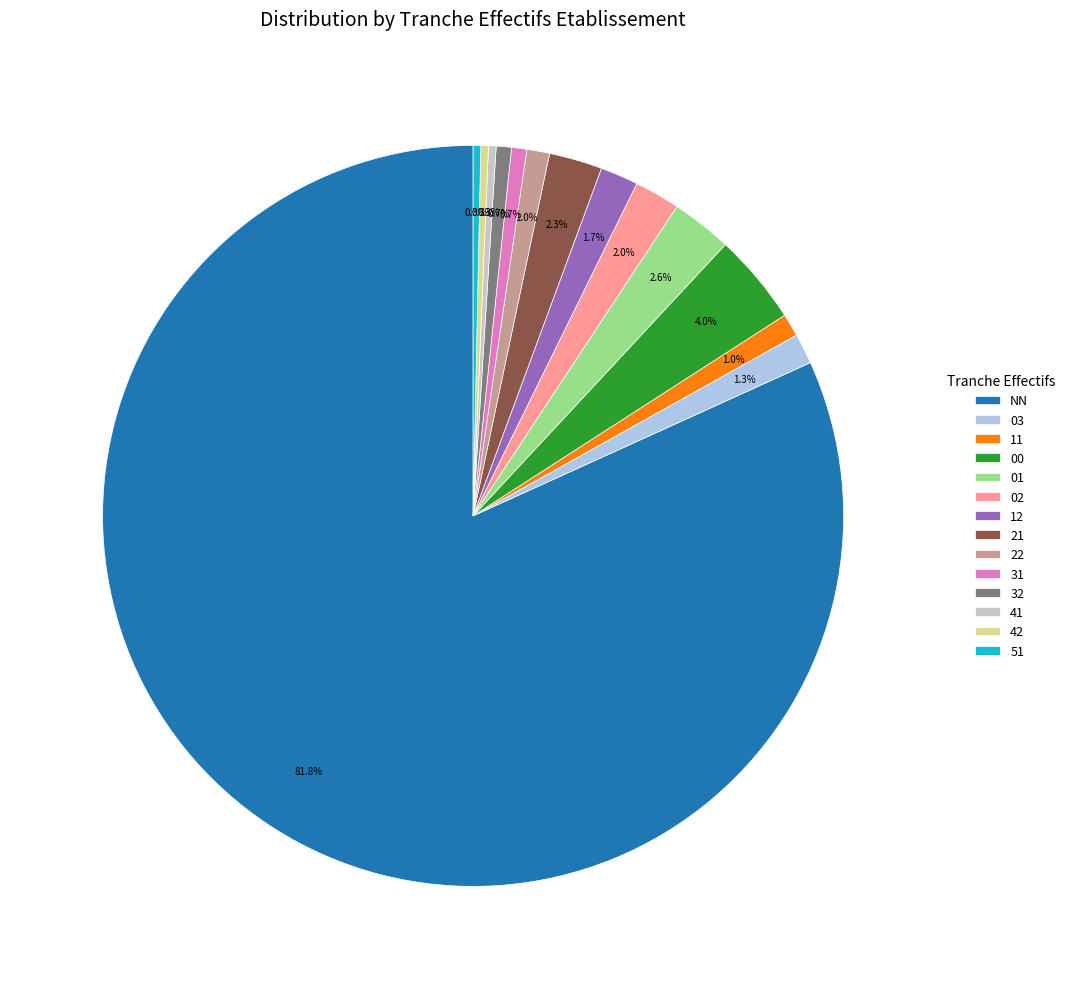

How many segments does this pie chart have?

14